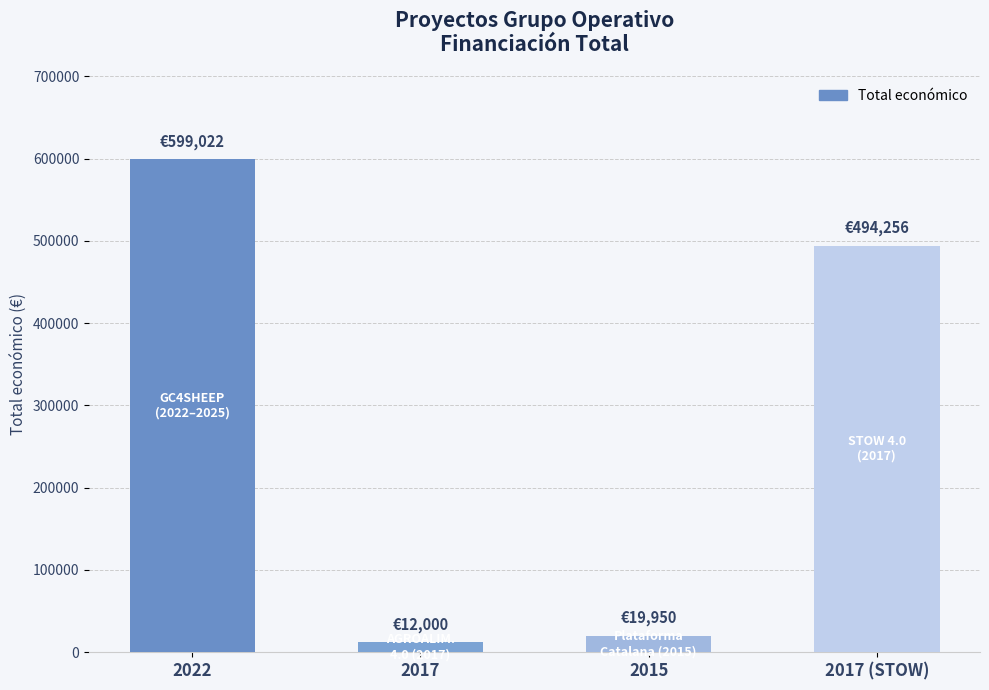

At which category does the chart reach its minimum across all series?

2017